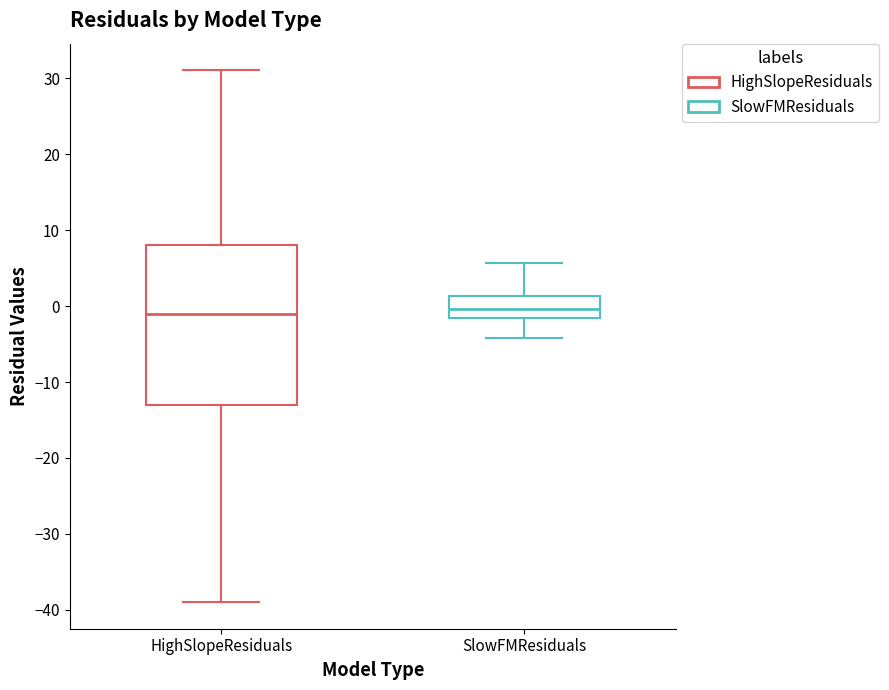

Comparing the boxes themselves (not the whiskers), which one is the tallest?

HighSlopeResiduals